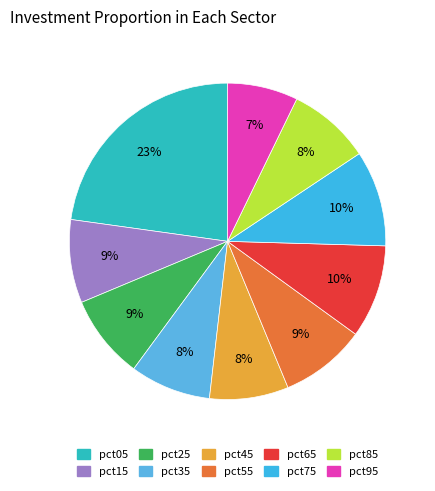

Is there a majority slice in this chart?

No